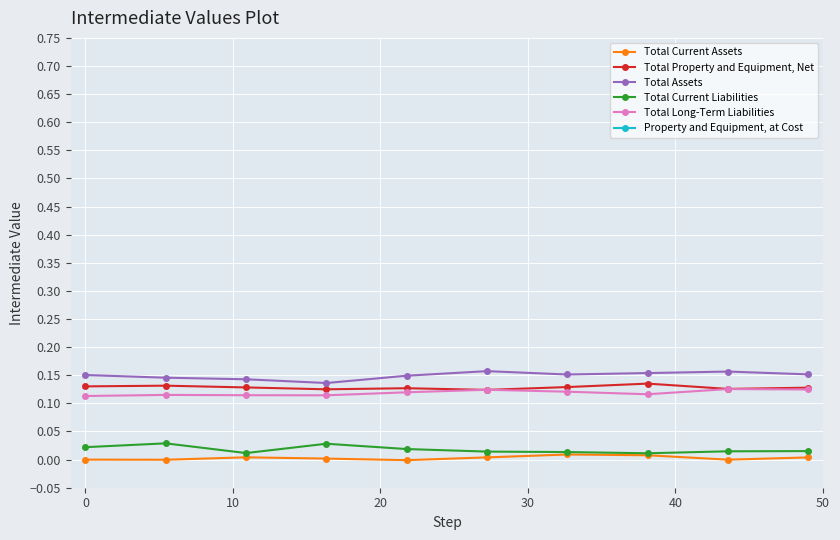

True or false: Total Assets and Property and Equipment, at Cost intersect in this chart.

False